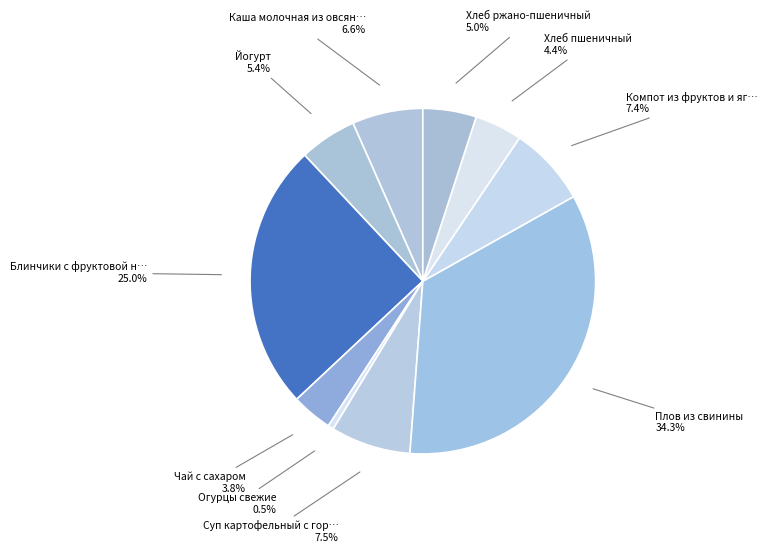

Rank the categories by value from highest to lowest.

Плов из свинины, Блинчики с фруктовой начинкой, Суп картофельный с горохом, Компот из фруктов и ягод, Каша молочная из овсяных хлопьев, Йогурт, Хлеб ржано-пшеничный, Хлеб пшеничный, Чай с сахаром, Огурцы свежие